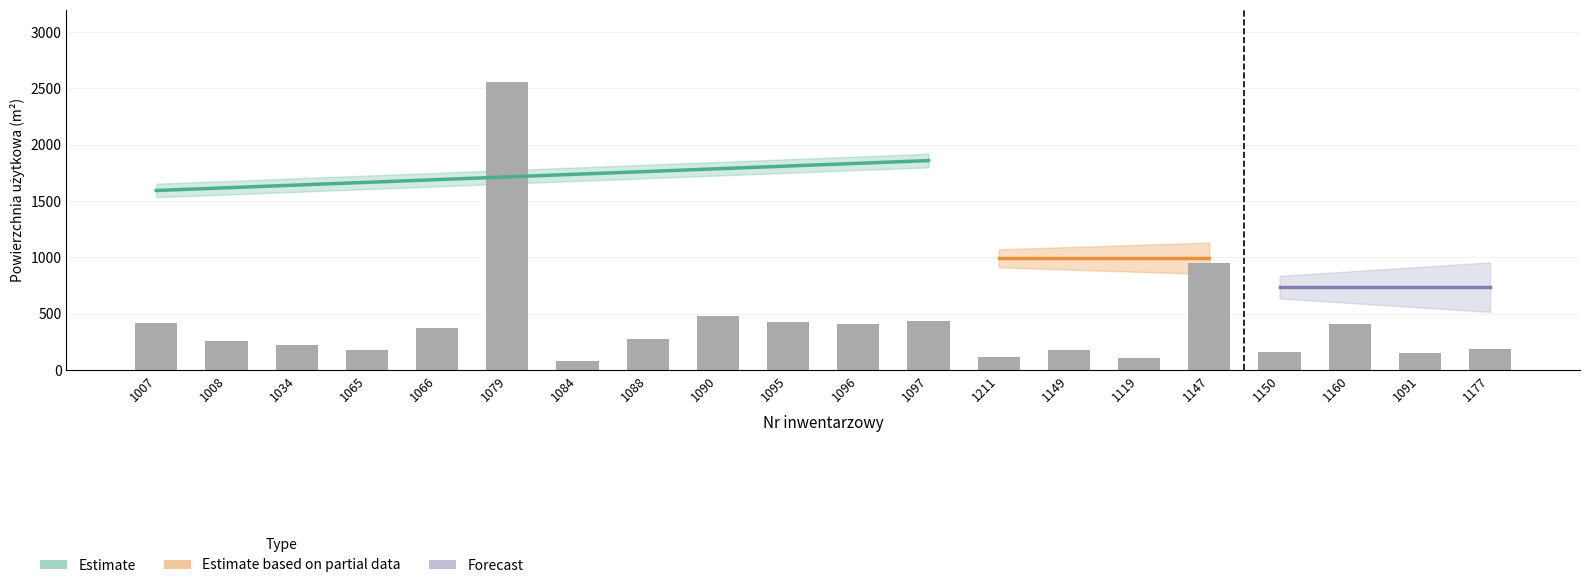

What is the greatest value displayed?

2557.3